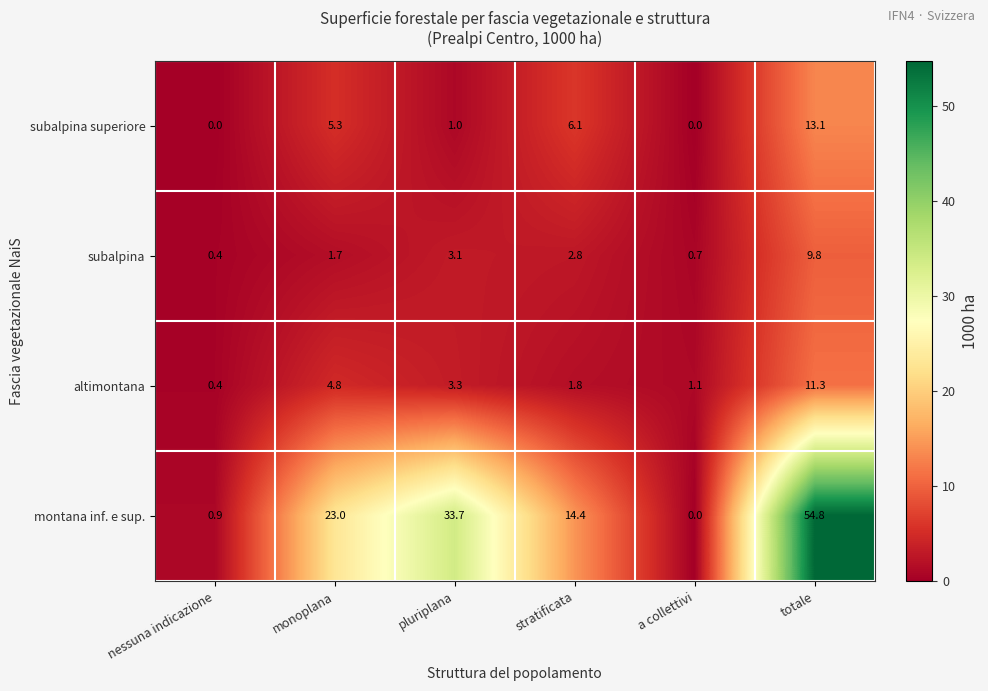

What is the average value of the altimontana series?

3.8